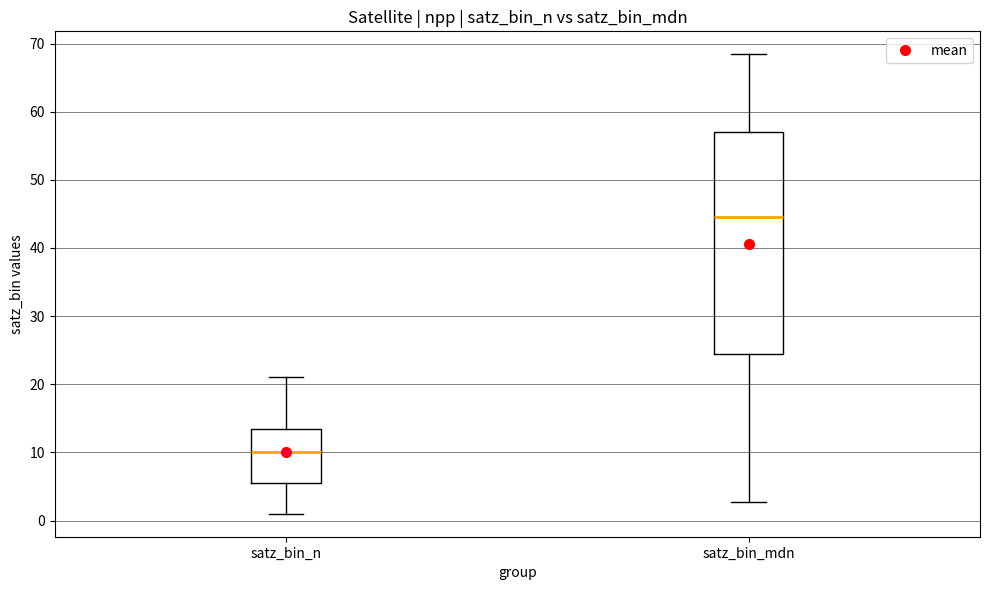

Reading left to right, read every box against the y-axis: the position of its median line, the range the box covers, and the ends of its whiskers. The values are not printed on the chart, so give them approximately, as read against the axis.

satz_bin_n: median 10, box 6 to 14, whiskers 1 to 21
satz_bin_mdn: median 45, box 24 to 57, whiskers 3 to 68